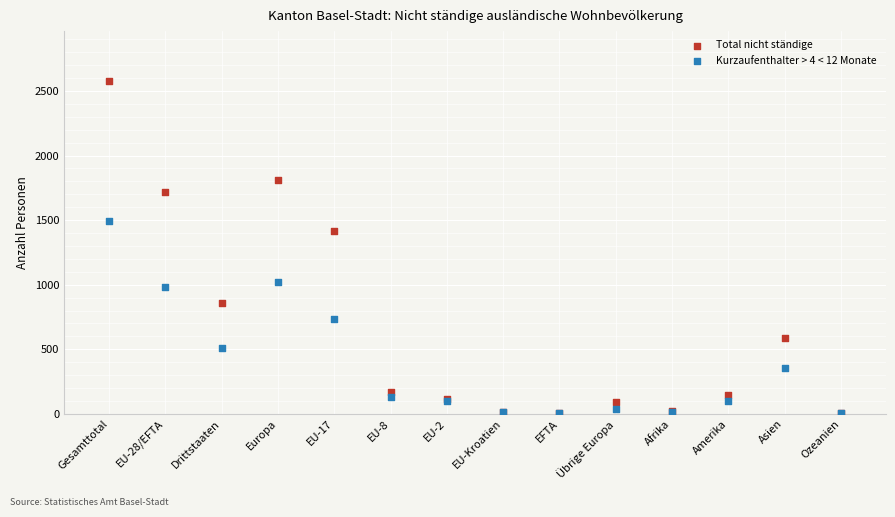

Which series has the widest spread of Y values?

Total nicht ständige